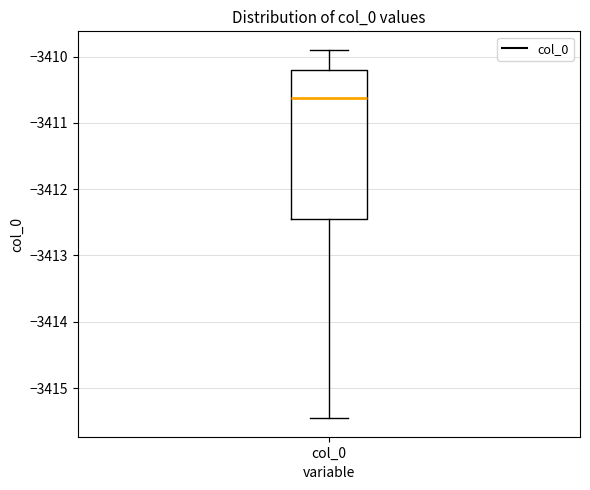

Where does the lower whisker of the box for col_0 end on the y-axis? The values are not printed on the chart, so give them approximately, as read against the axis.

-3415.5